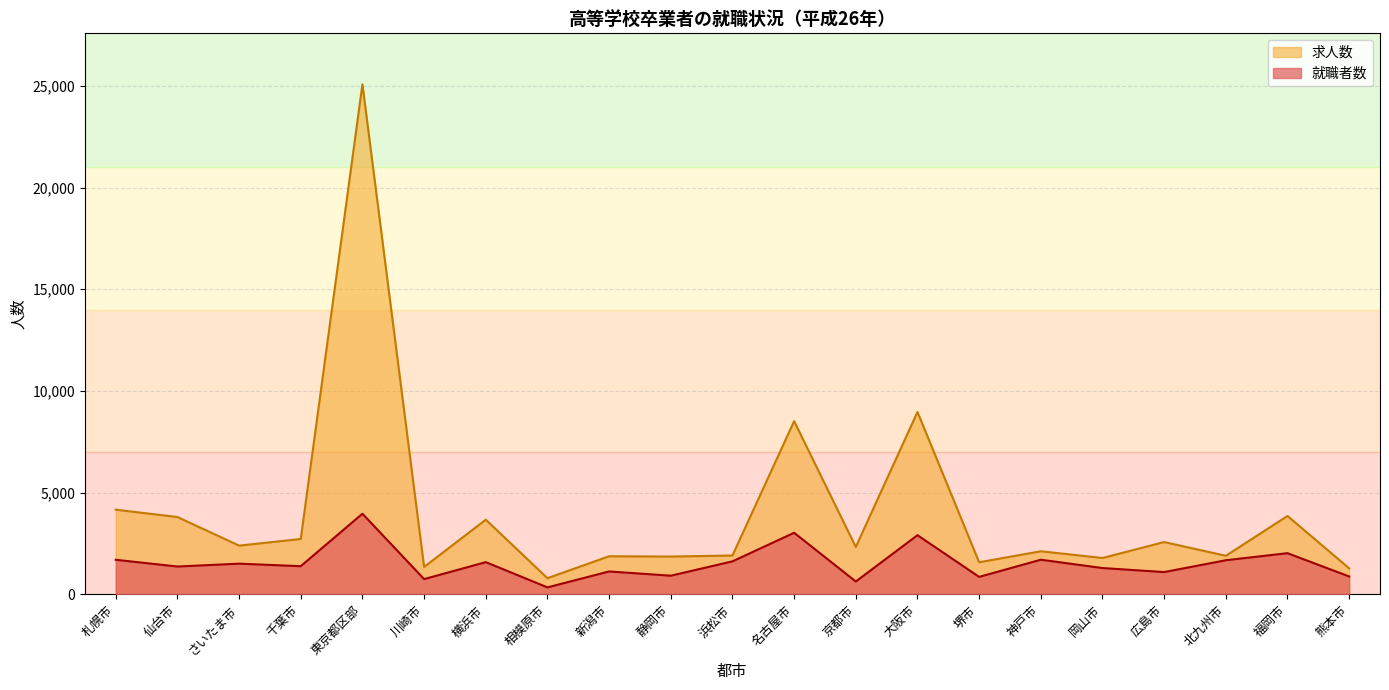

What is the difference between the maximum and minimum values in the 就職者数 series?

3621